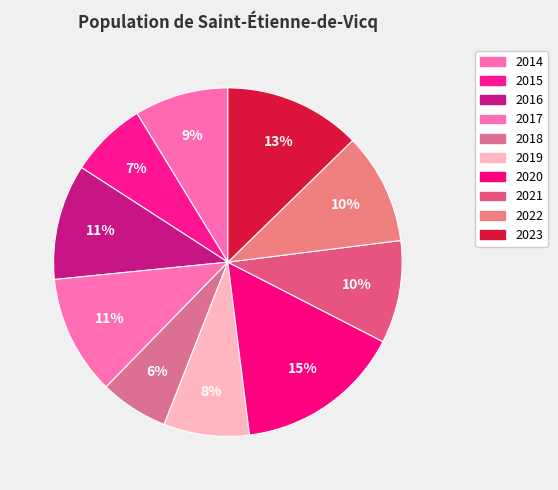

Between 2014 and 2019, which is larger?

2014